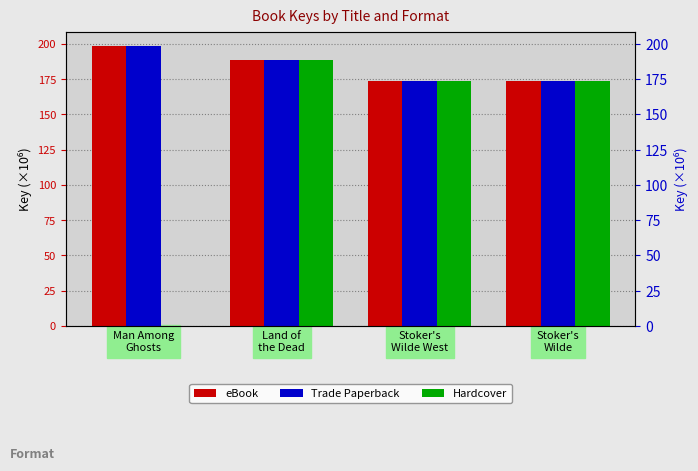

How many categories are shown in the chart?

4